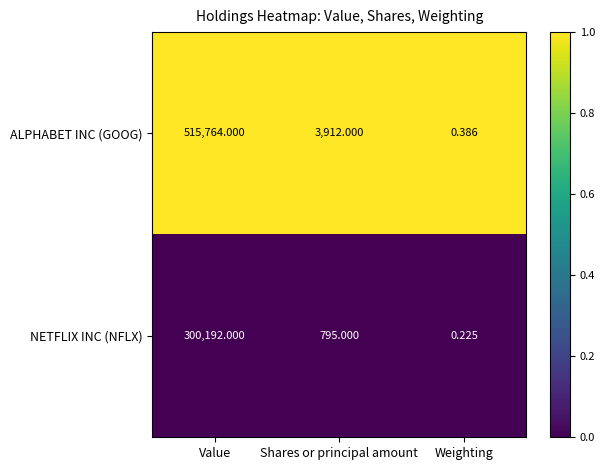

At Weighting, list the series in order from smallest to largest.

NETFLIX INC (NFLX), ALPHABET INC (GOOG)